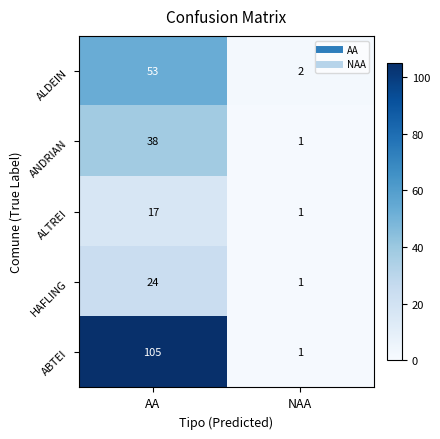

How many distinct data groups are displayed?

5